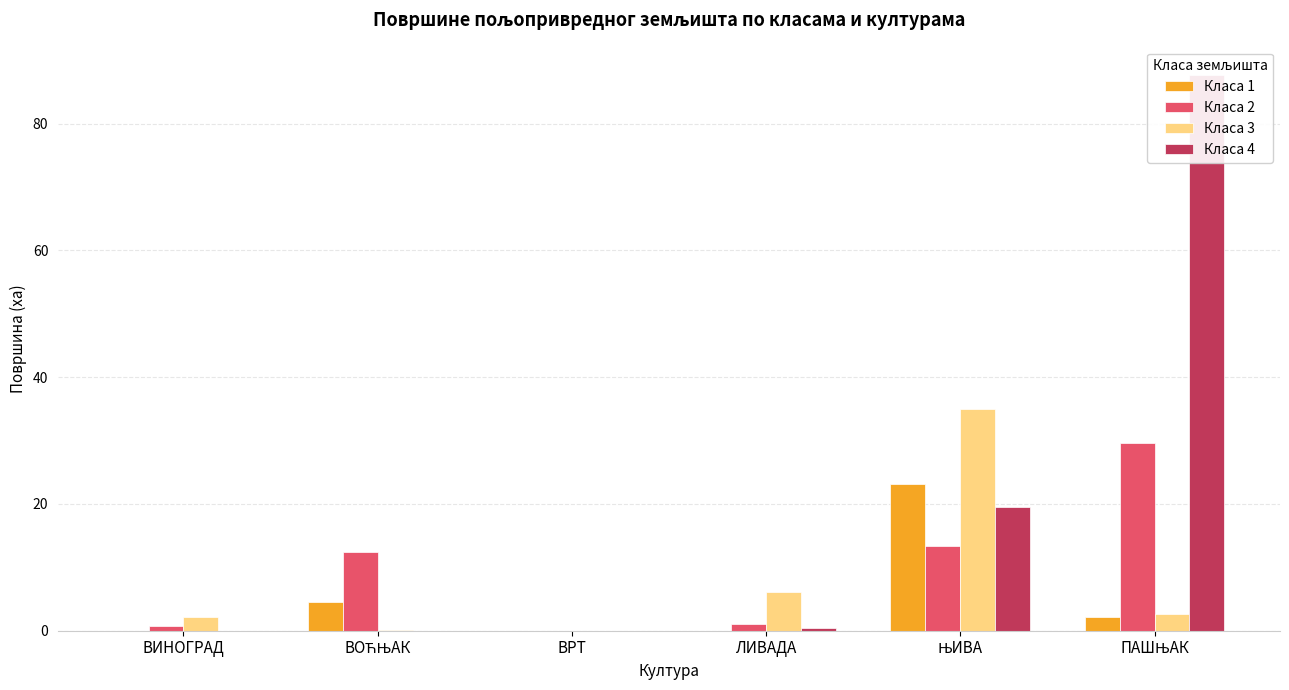

Which label corresponds to the largest value in the chart?

ПАШЊАК